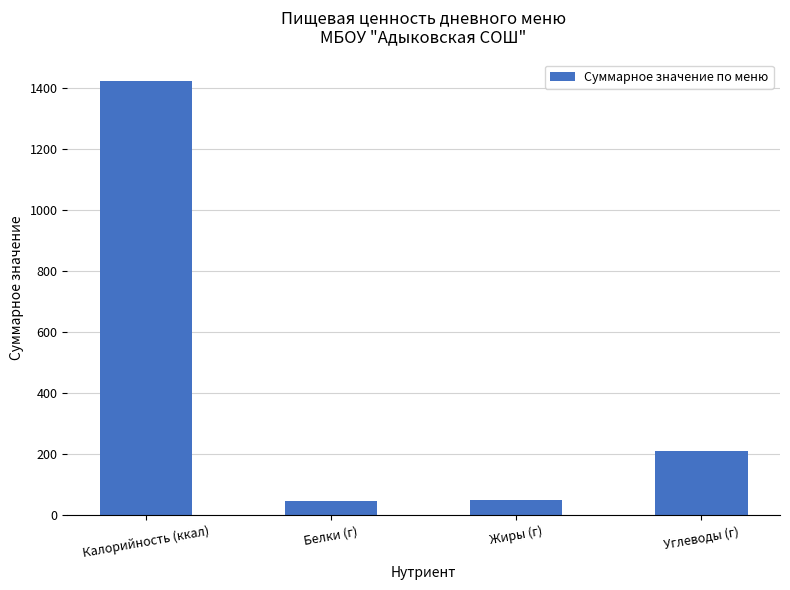

What is the label of the 3rd bar from the right?

Белки (г)